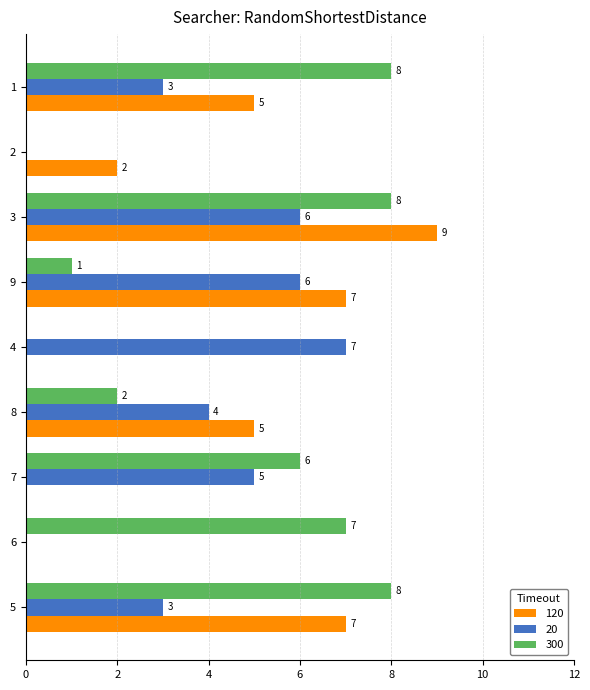

How many values in 20 are above zero?

7